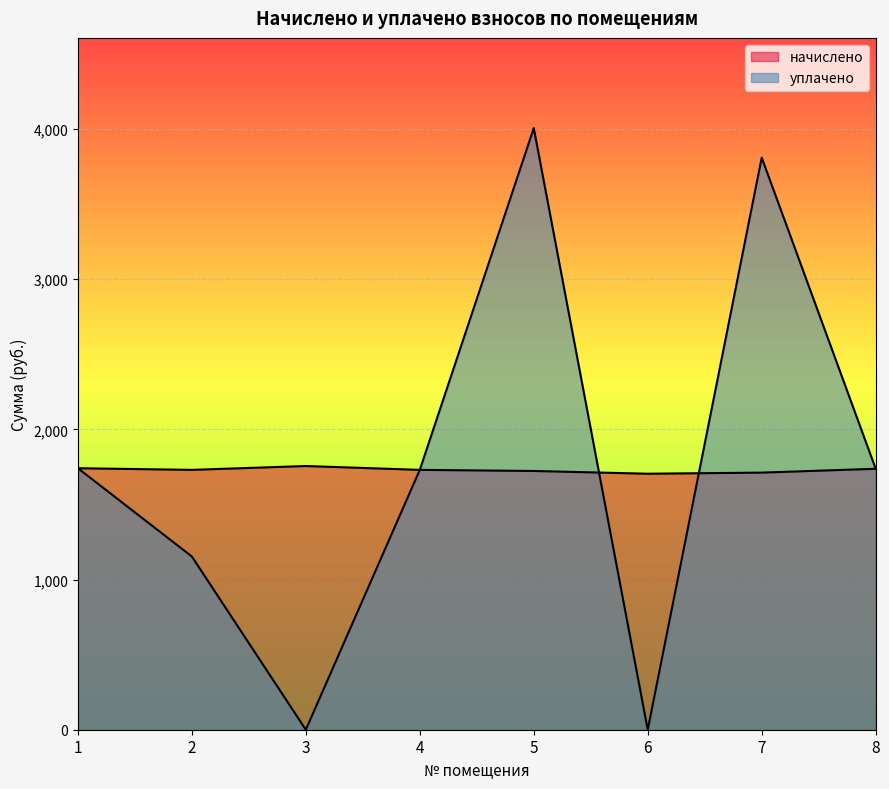

What is the approximate value of начислено at 4?

1730.3